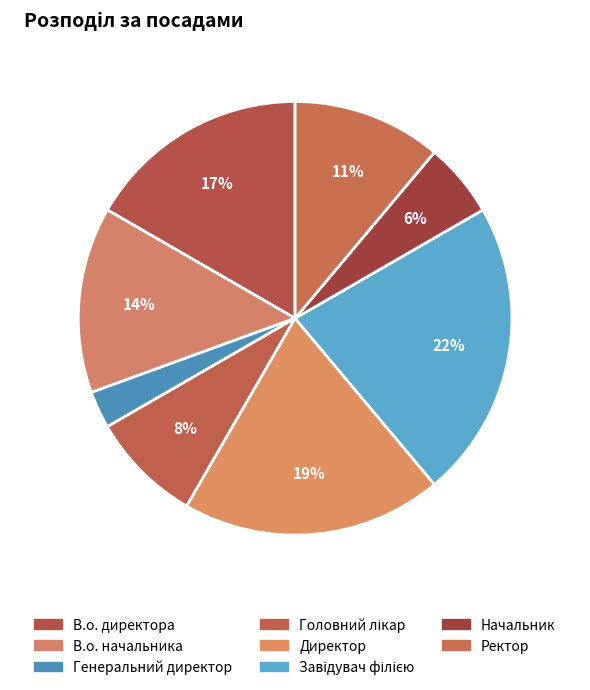

How many segments does this pie chart have?

8